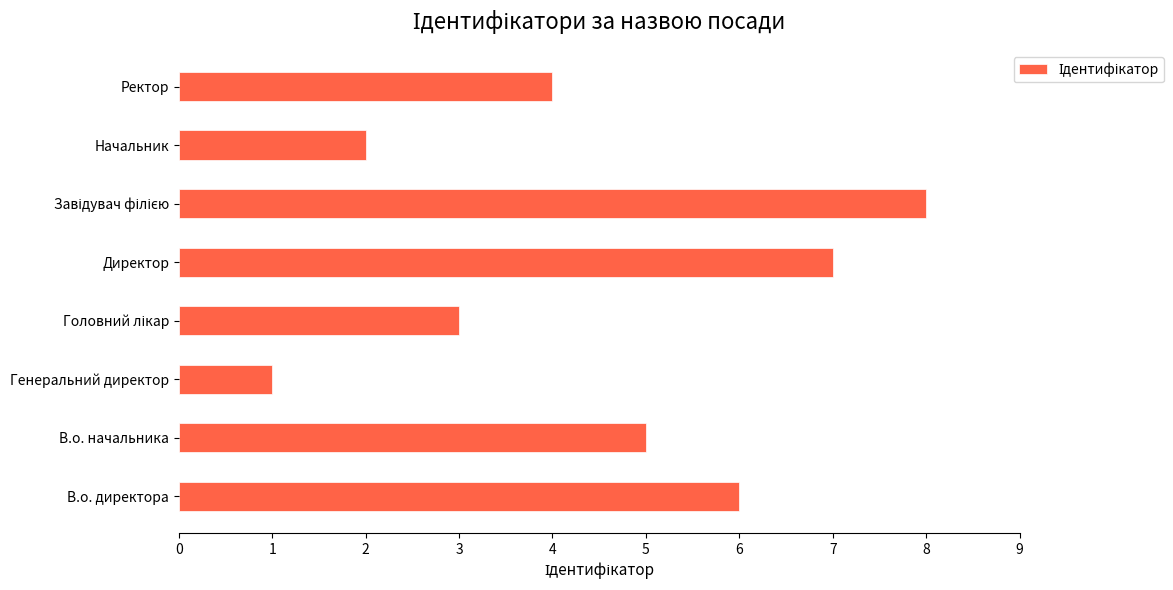

Approximately how many times larger is the value at В.о. начальника compared to Директор?

0.7